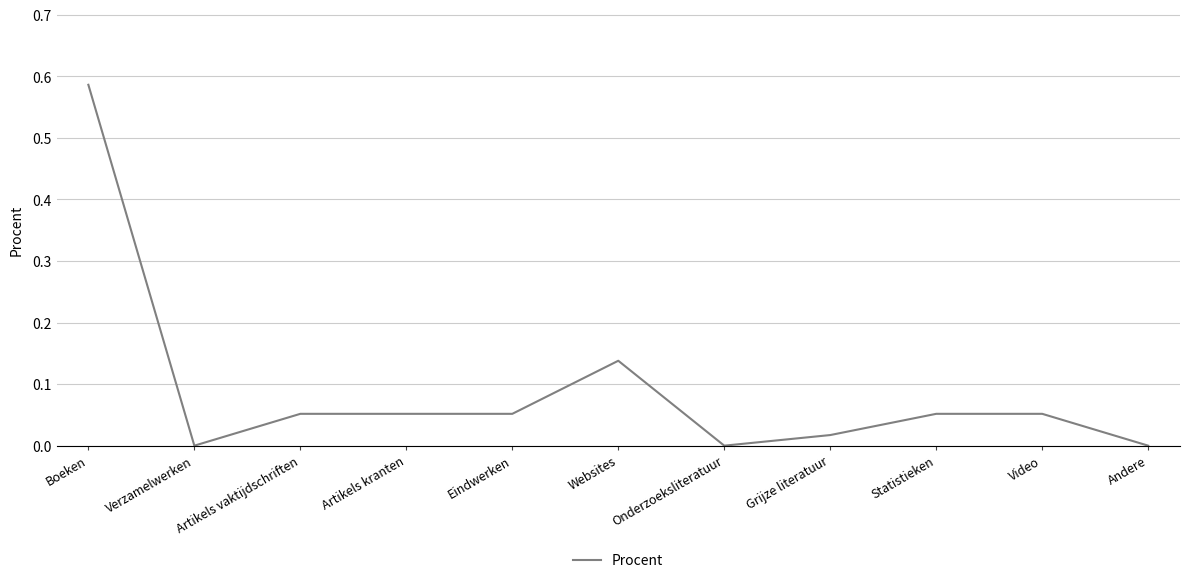

Which has a higher value, Boeken or Eindwerken?

Boeken